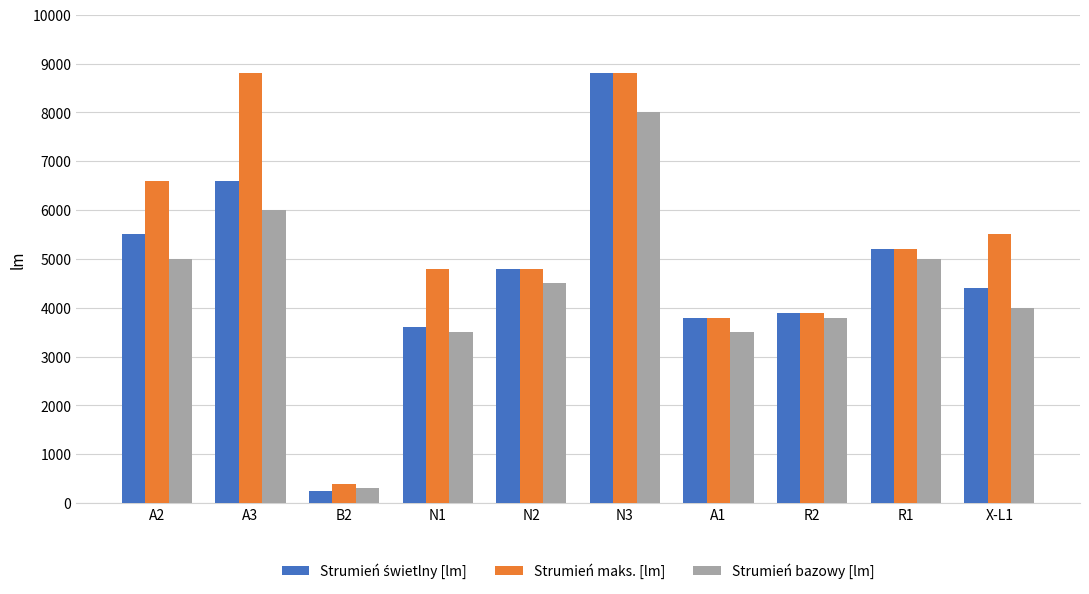

At how many categories does at least one series exceed 1841?

9